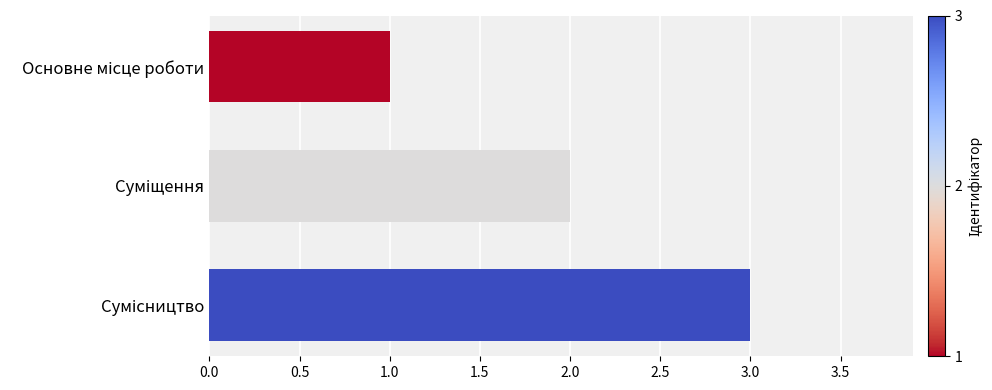

What is the greatest value displayed?

3